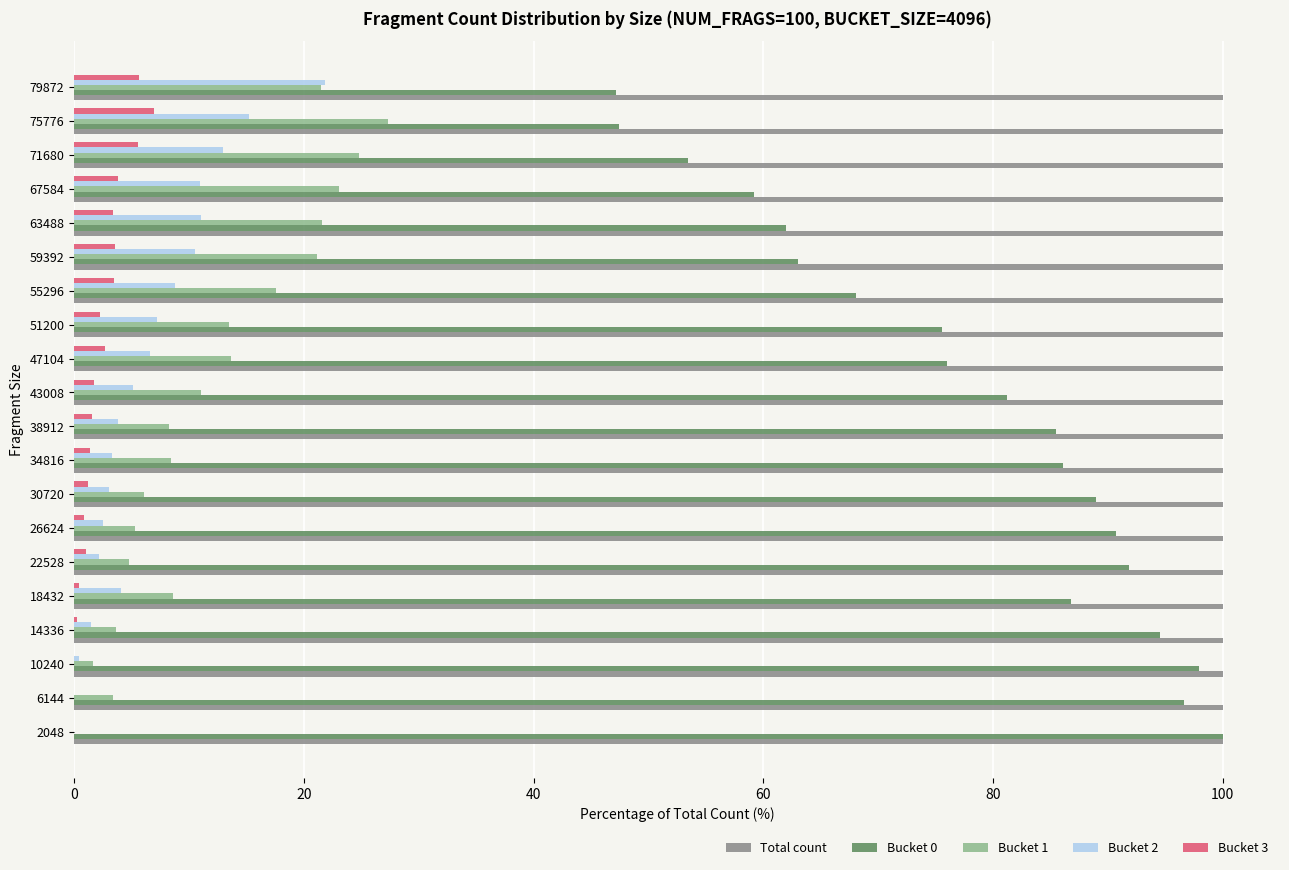

What is the sum of all Bucket 0 values?

1552.4